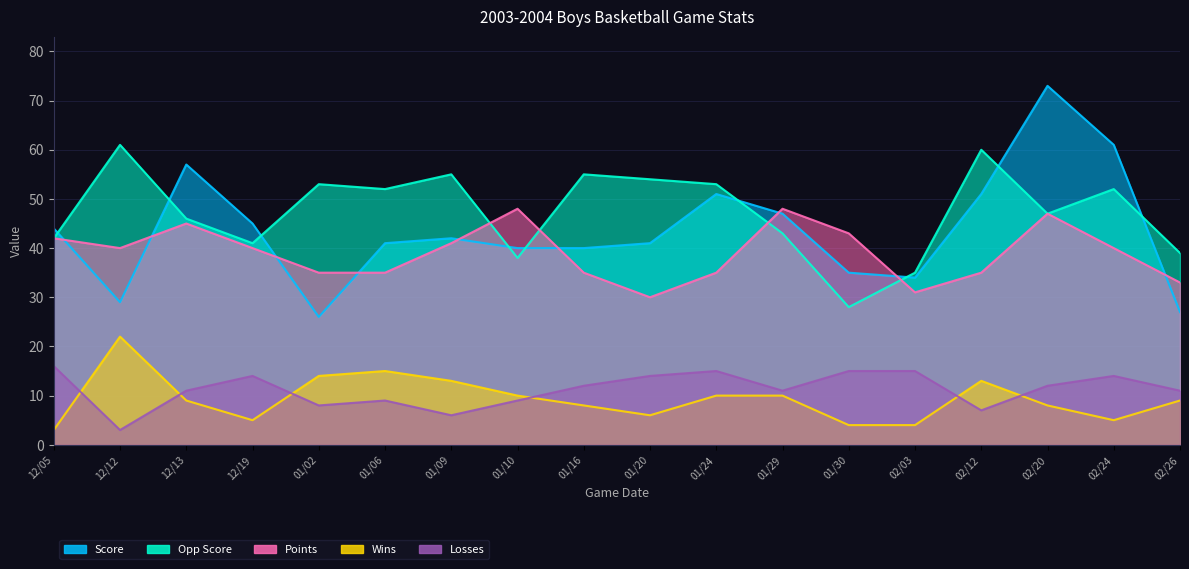

What is the maximum value for Losses?

16